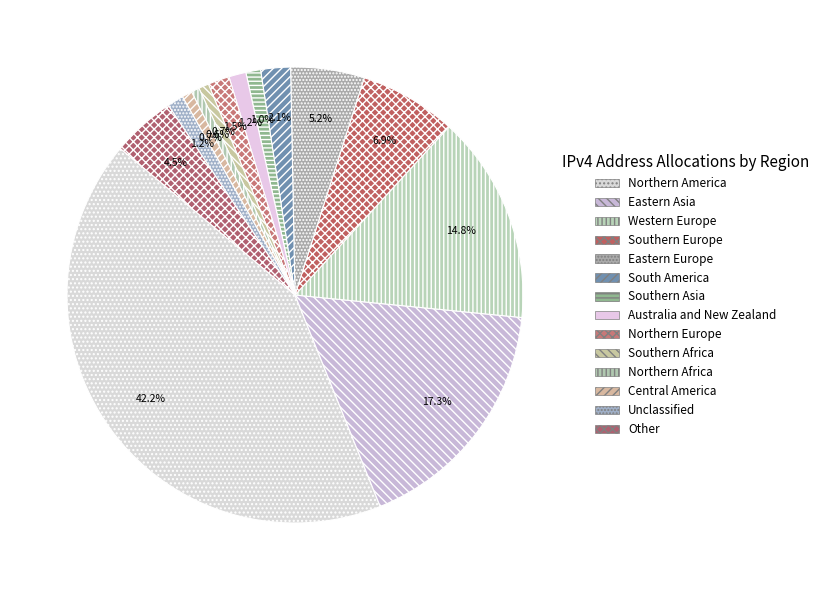

Rank the categories by value from lowest to highest.

Northern Africa, Southern Africa, Central America, Southern Asia, Unclassified, Australia and New Zealand, Northern Europe, South America, Other, Eastern Europe, Southern Europe, Western Europe, Eastern Asia, Northern America